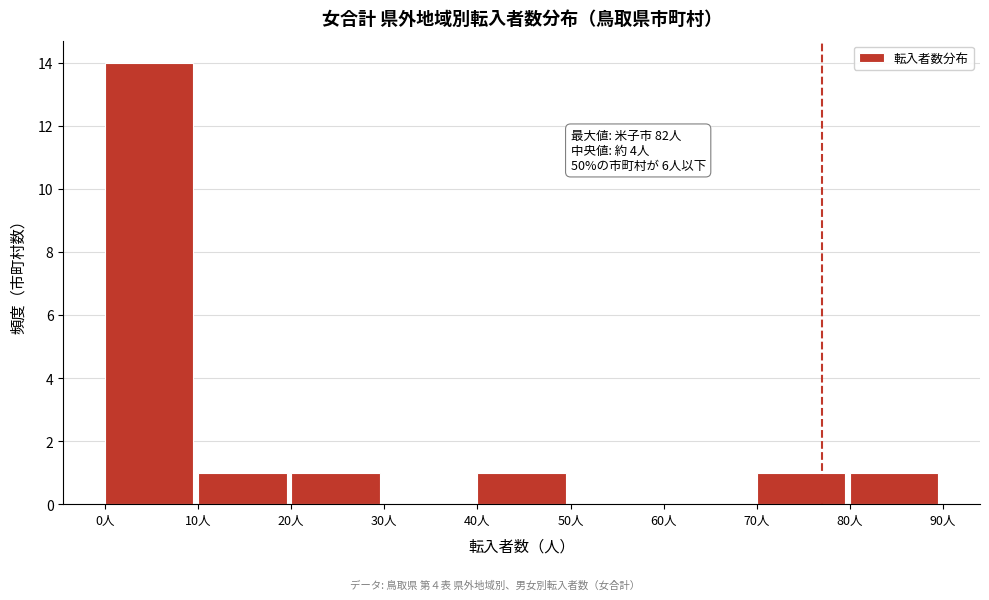

Which range on the x-axis has the tallest bar?

0 to 10